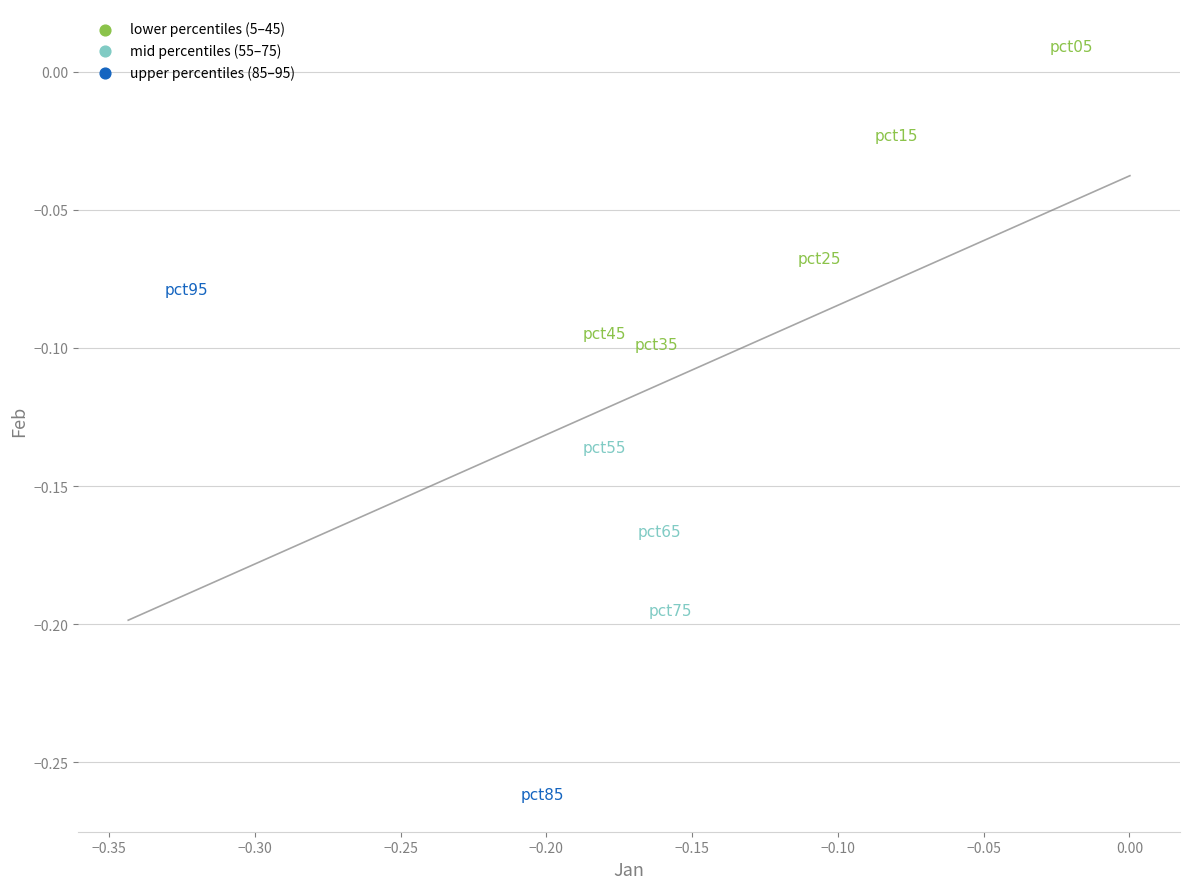

What are all the series names shown in the legend?

lower percentiles (5–45), mid percentiles (55–75), upper percentiles (85–95)